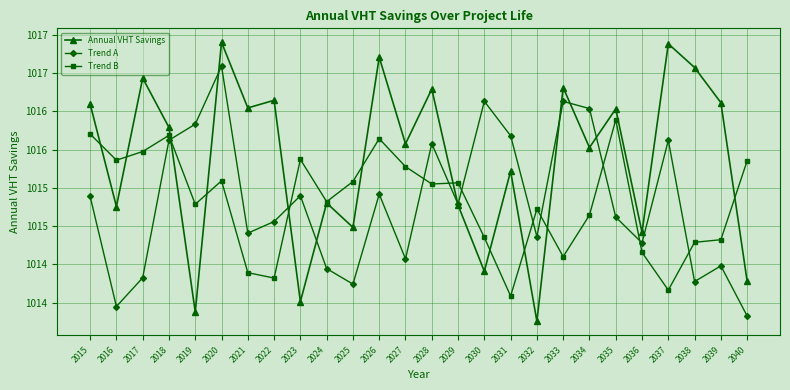

Where does the Trend B series first go above 1015?

2015